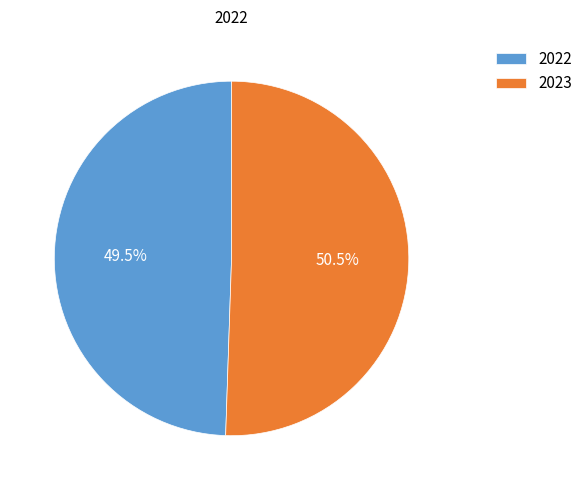

The 2023 slice represents 64% of the pie. True or false?

False